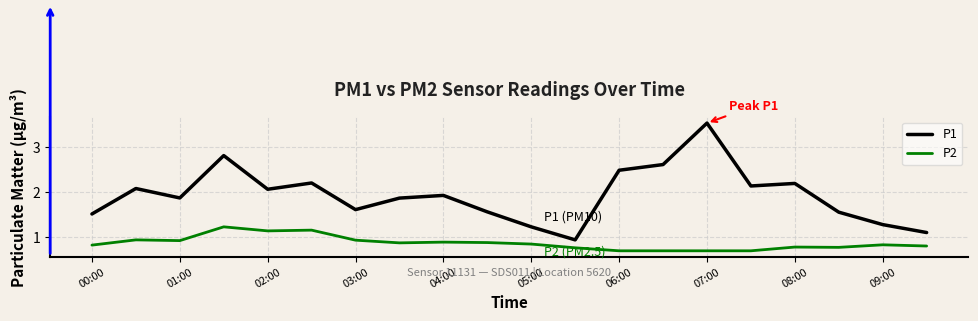

Which series has the widest spread of values?

P1